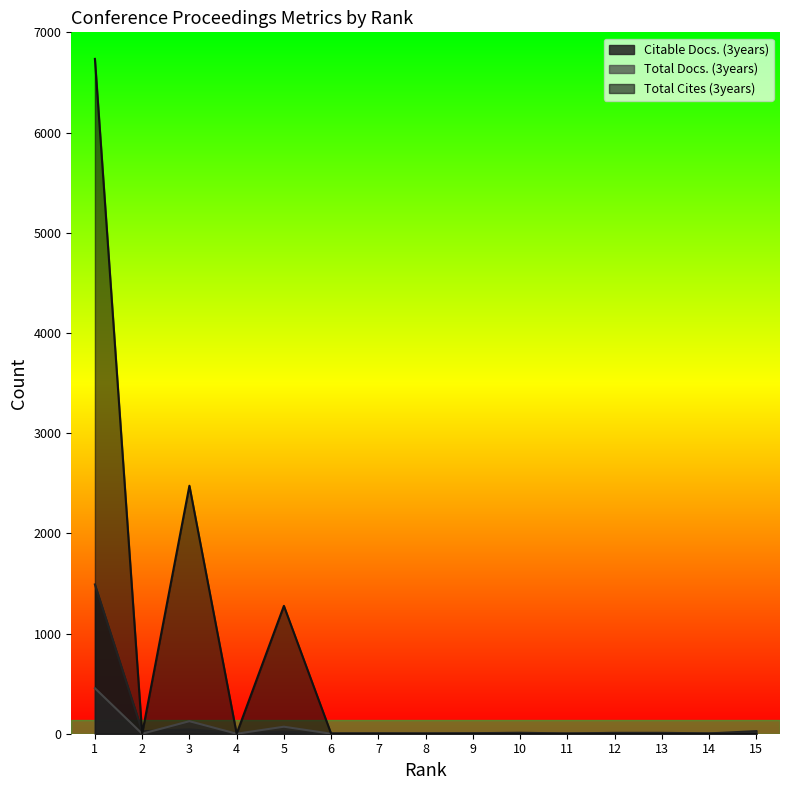

The value of Citable Docs. (3years) at 13 is 9. True or false?

True